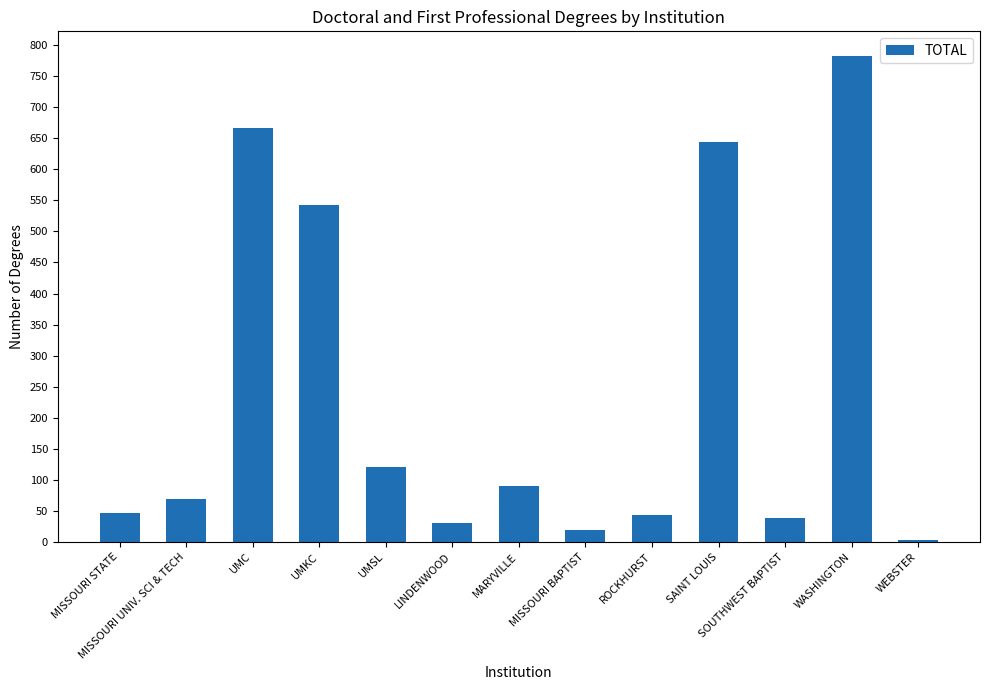

Which label corresponds to the largest value in the chart?

WASHINGTON